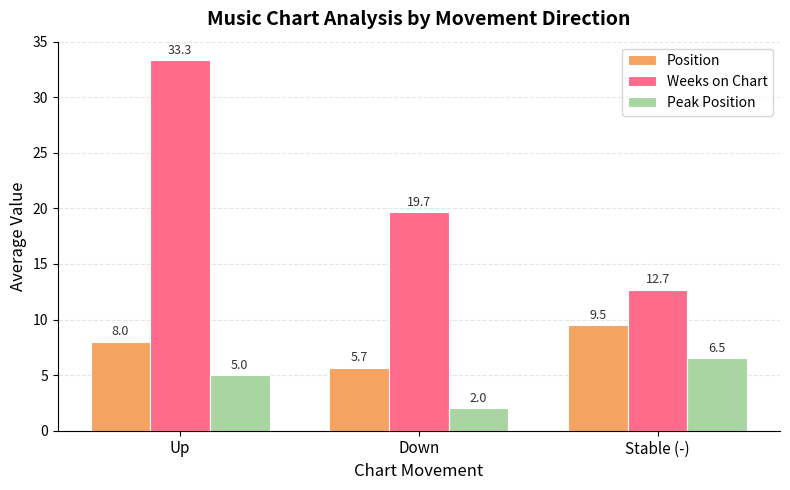

Does the chart contain stacked bars?

No